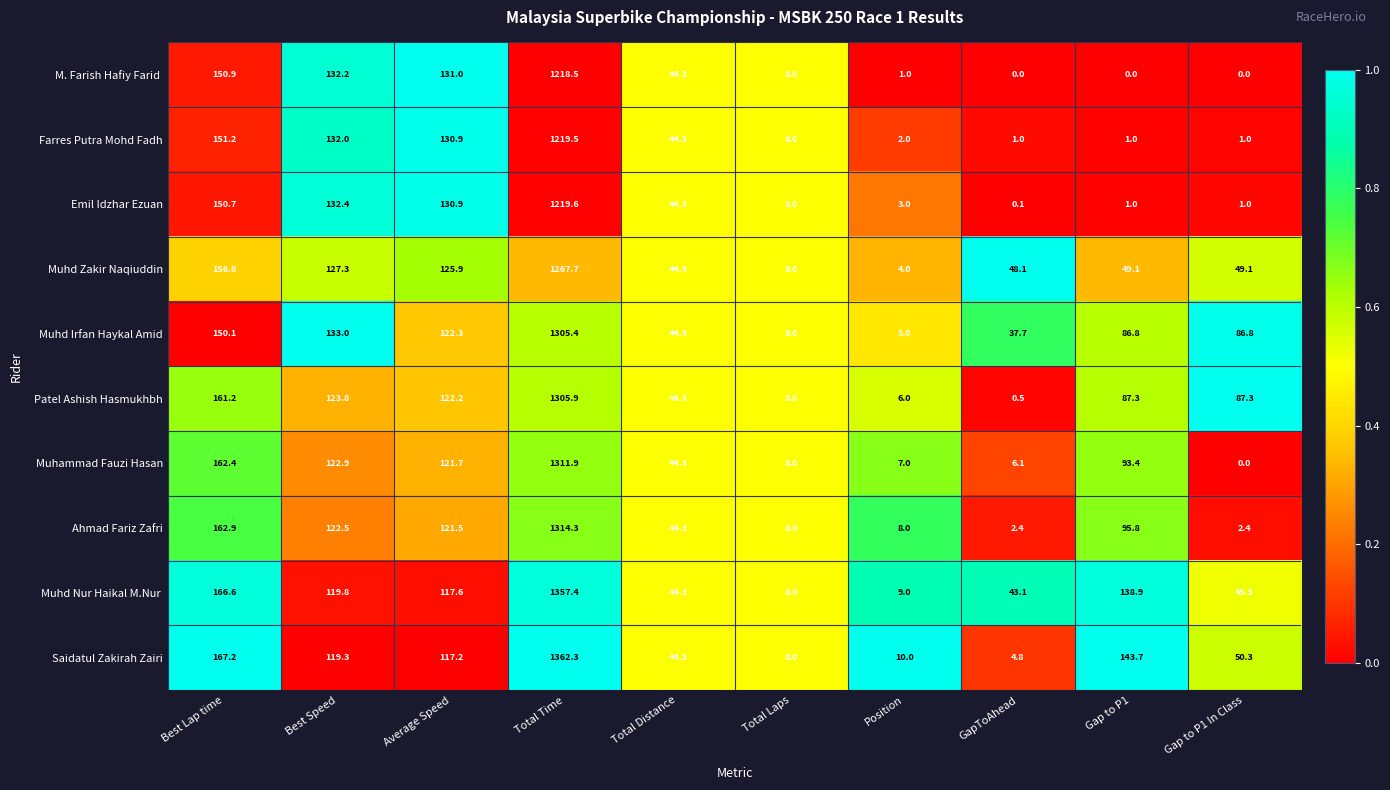

What is the difference between the Muhammad Fauzi Hasan values at Best Speed and Gap to P1 In Class?

122.9